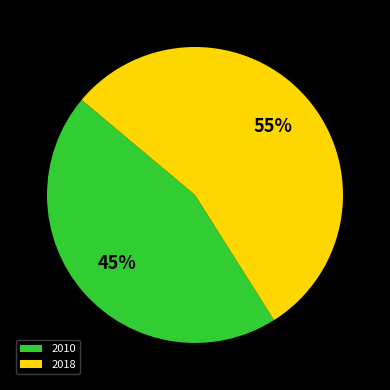

What percentage is the 2018 slice, to the nearest percent?

55%